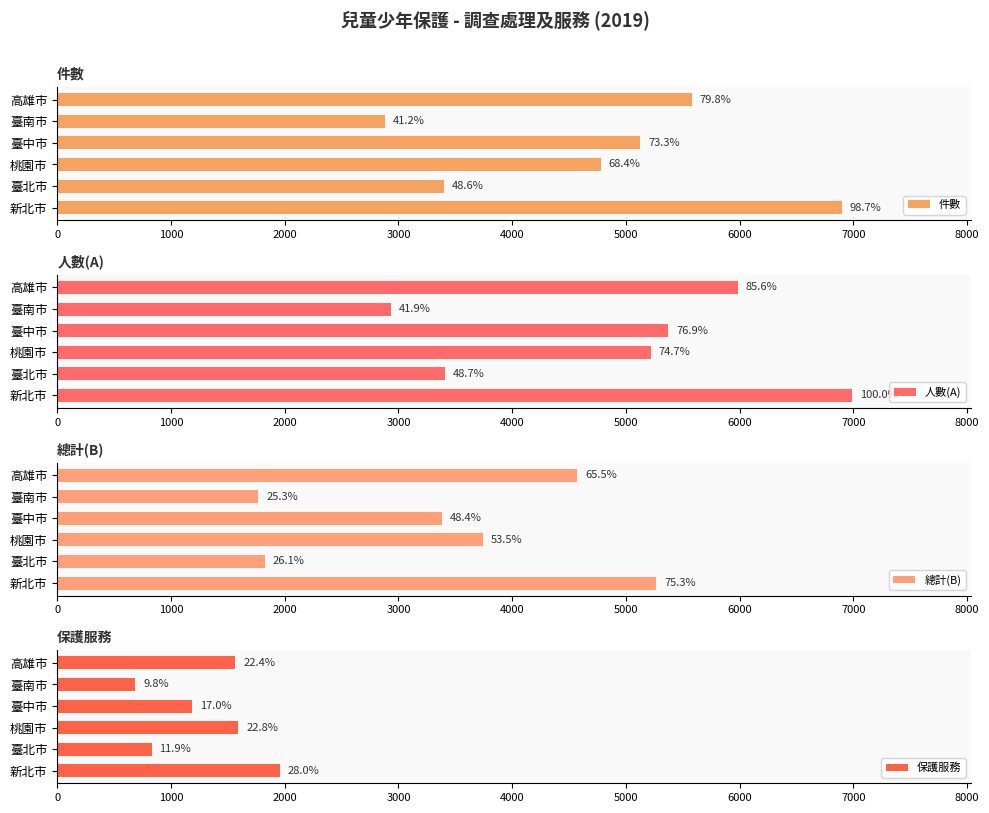

List the series in order of their peak value, highest first.

人數(A), 件數, 總計(B), 保護服務